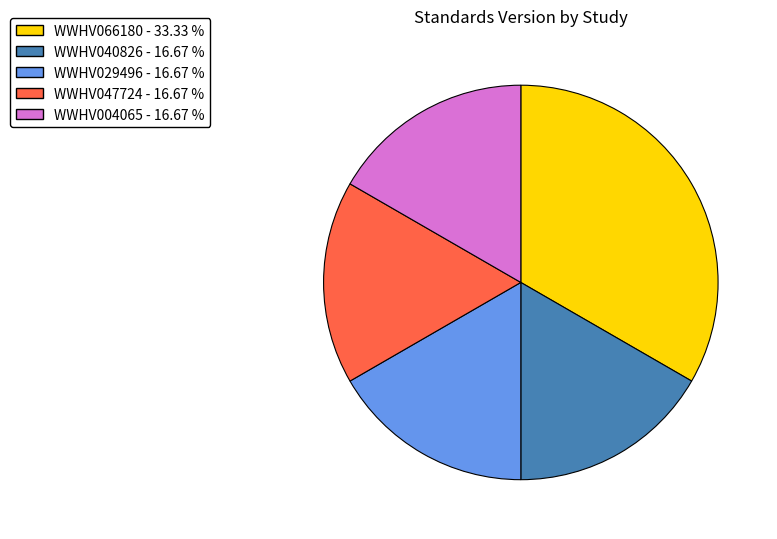

Does WWHV066180 account for over 50% of the chart?

No